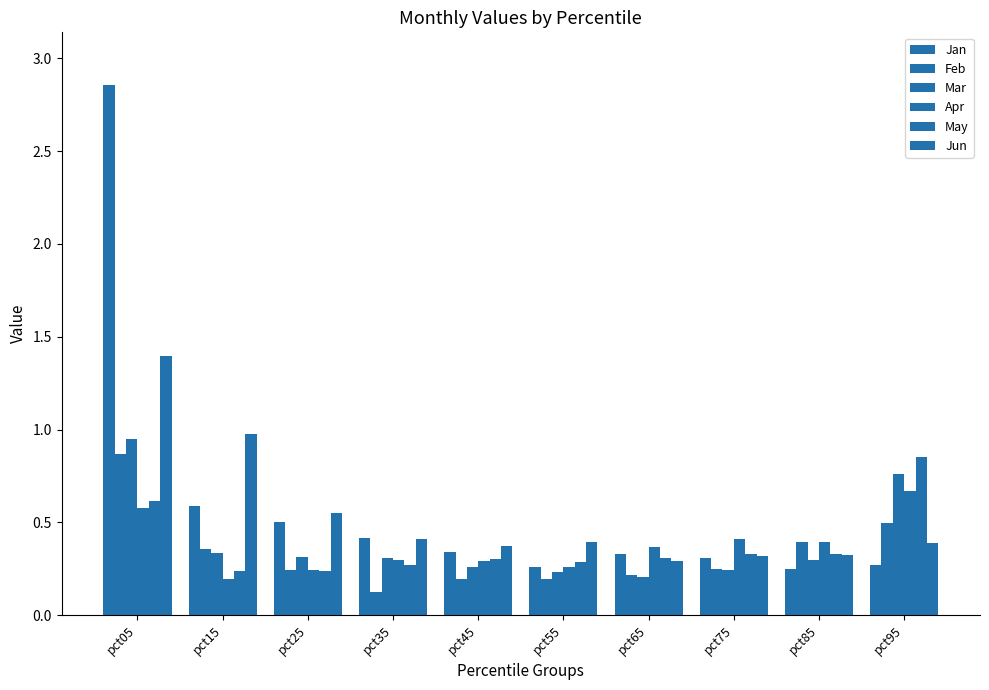

How many groups of bars are there?

10